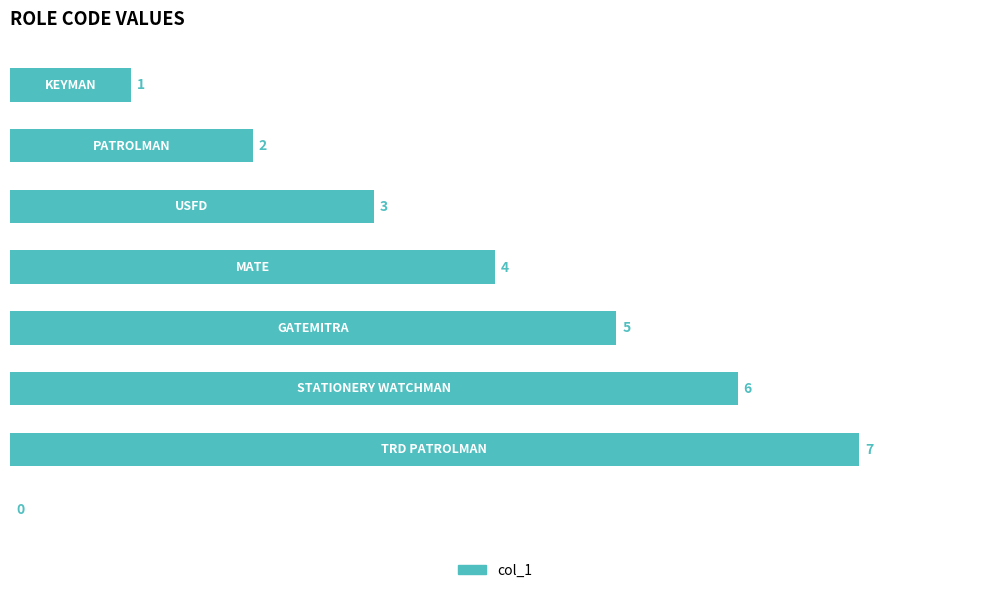

What is the maximum value shown in the chart?

7